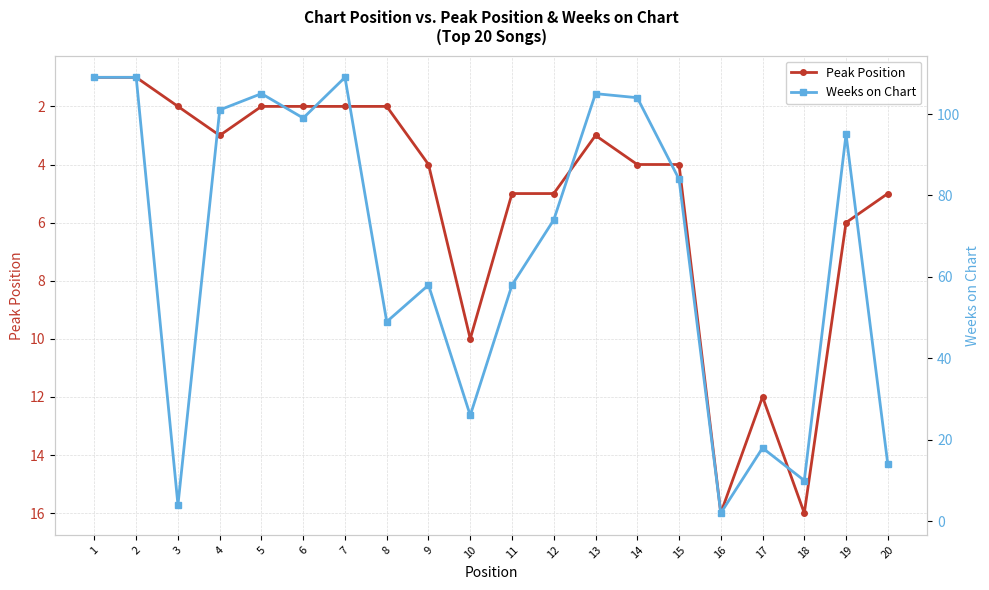

What is the spread (max minus min) of values at 19?

89